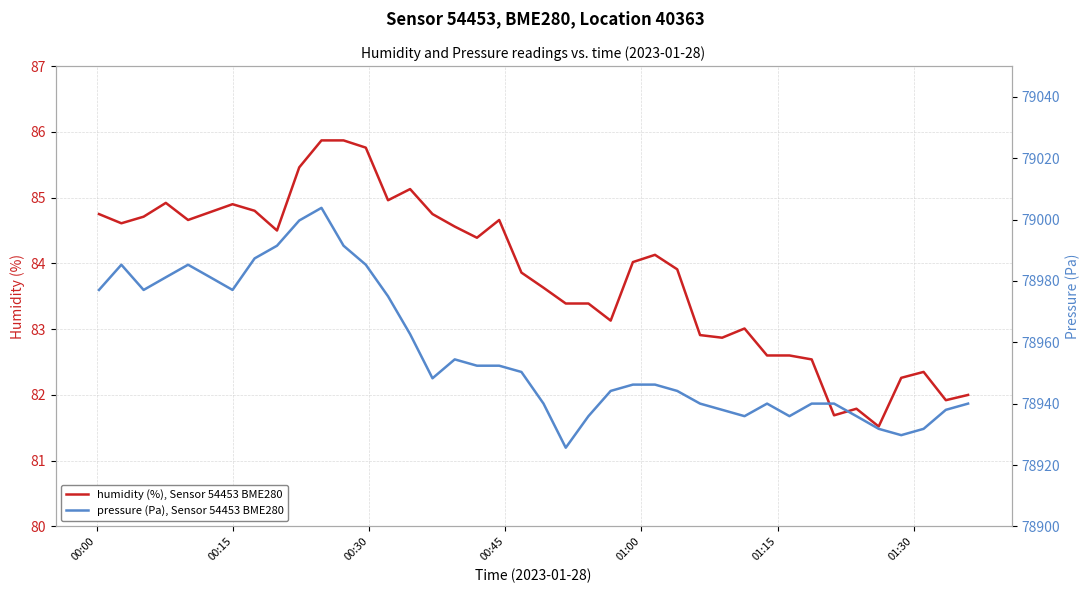

What is the maximum value for humidity (%), Sensor 54453 BME280?

85.9